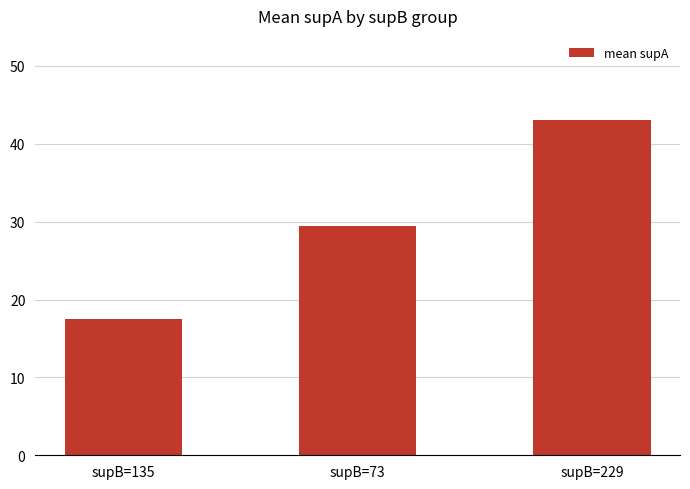

Rank the categories by value from lowest to highest.

supB=135, supB=73, supB=229